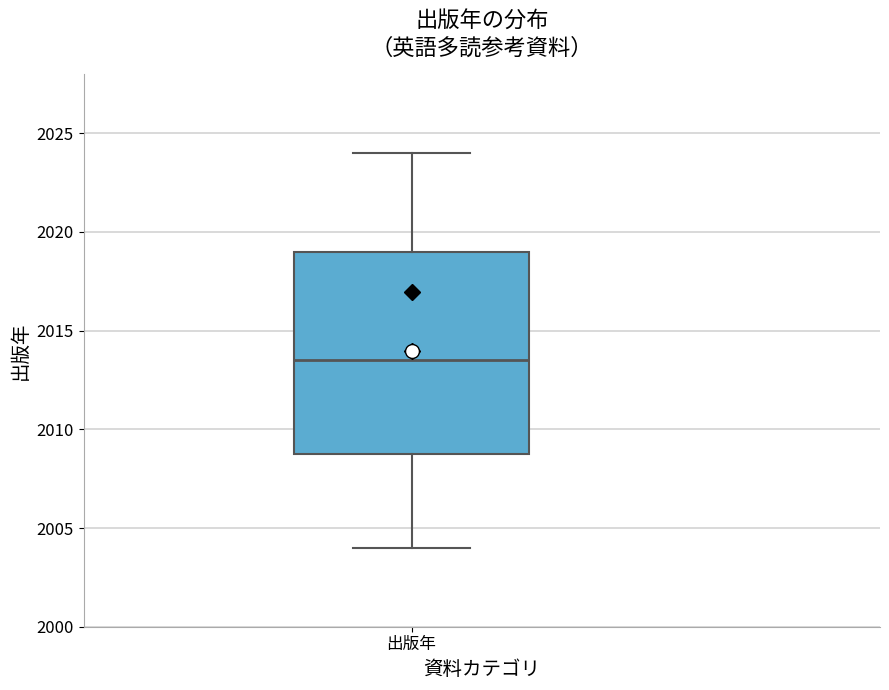

Where does the upper whisker of the box for 出版年 end on the y-axis? The values are not printed on the chart, so give them approximately, as read against the axis.

2024.0